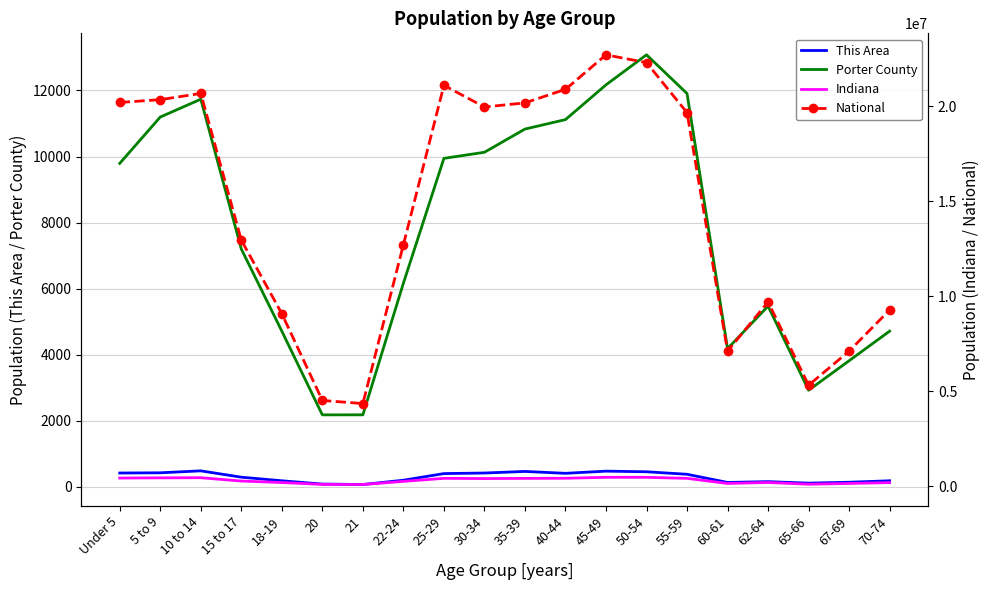

How many values in the Indiana series exceed 407815?

9